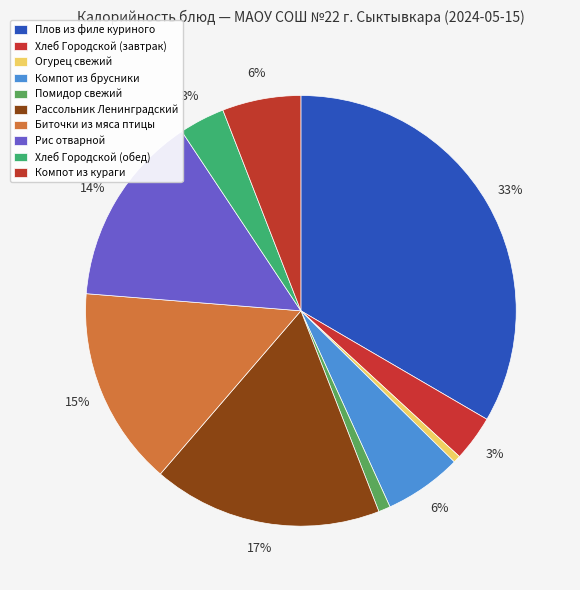

Does Хлеб Городской (завтрак) account for over 50% of the chart?

No